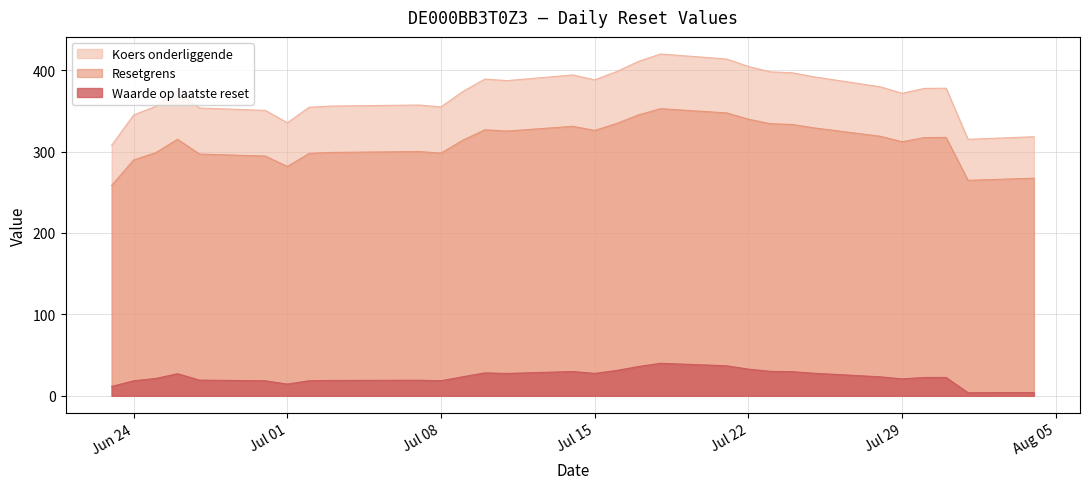

What is the total value across all series at Jun 24?

652.9